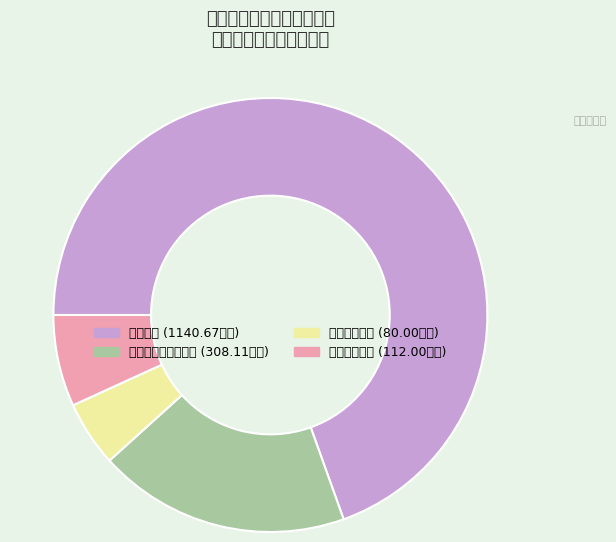

What is the smallest slice in the pie chart?

卫生健康支出